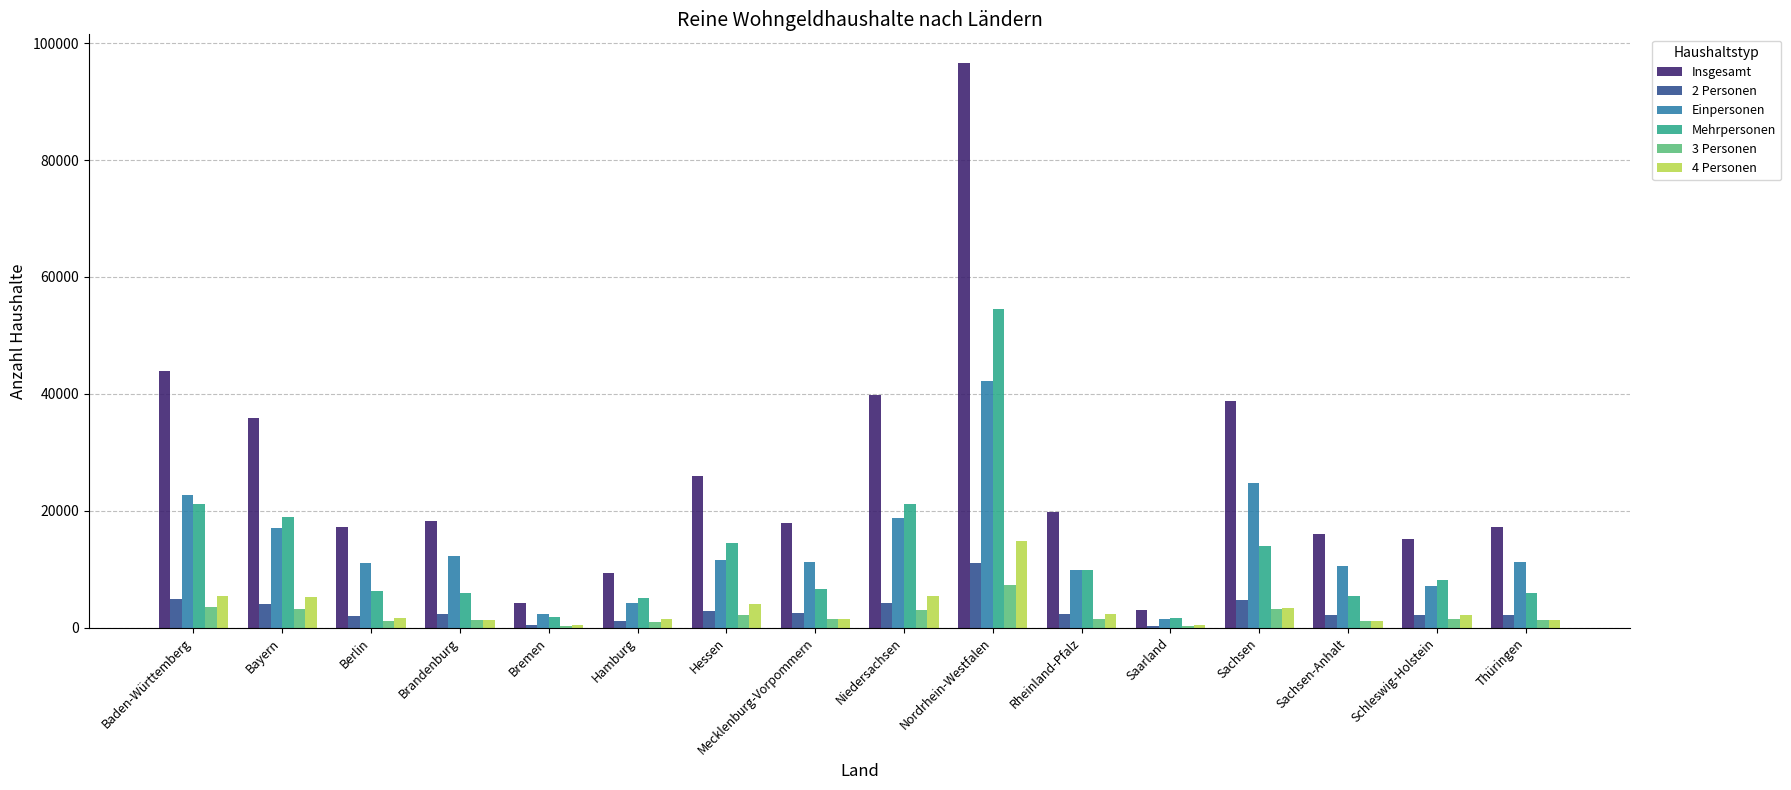

What are all the series names shown in the legend?

Insgesamt, 2 Personen, Einpersonen, Mehrpersonen, 3 Personen, 4 Personen